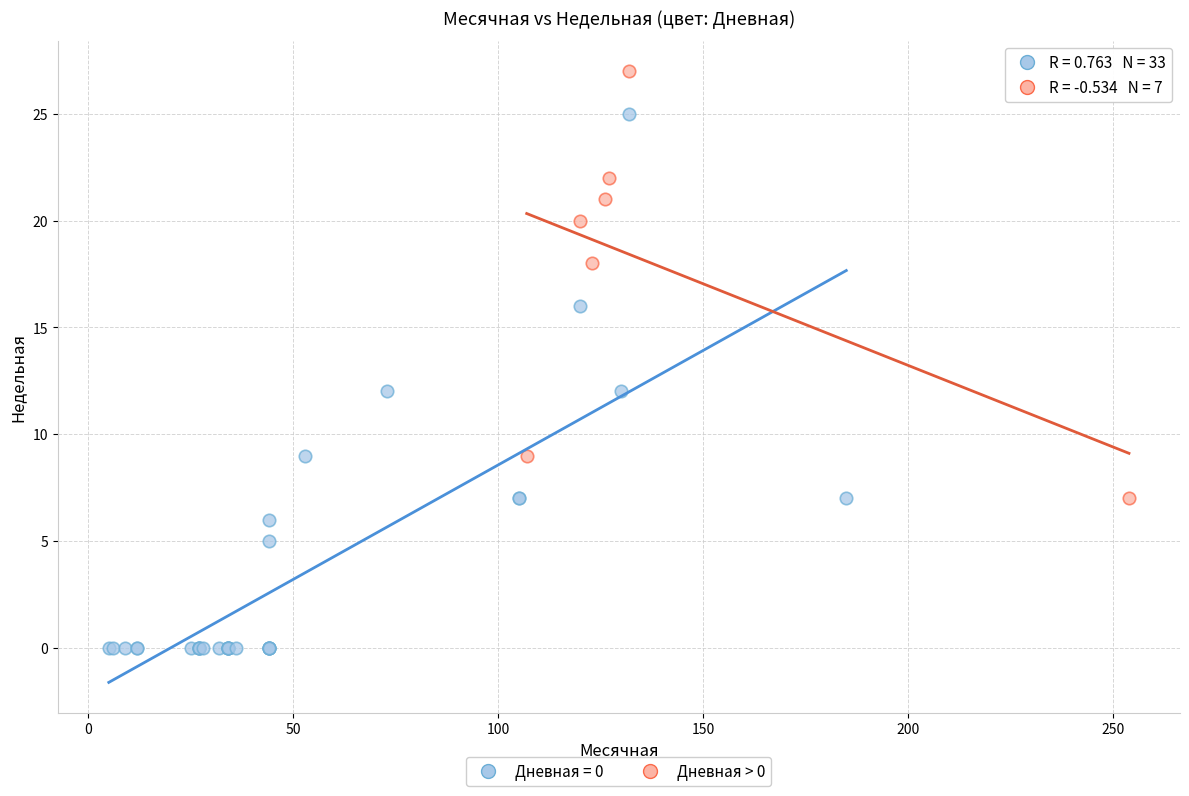

Which series contains the highest Y value?

Дневная > 0